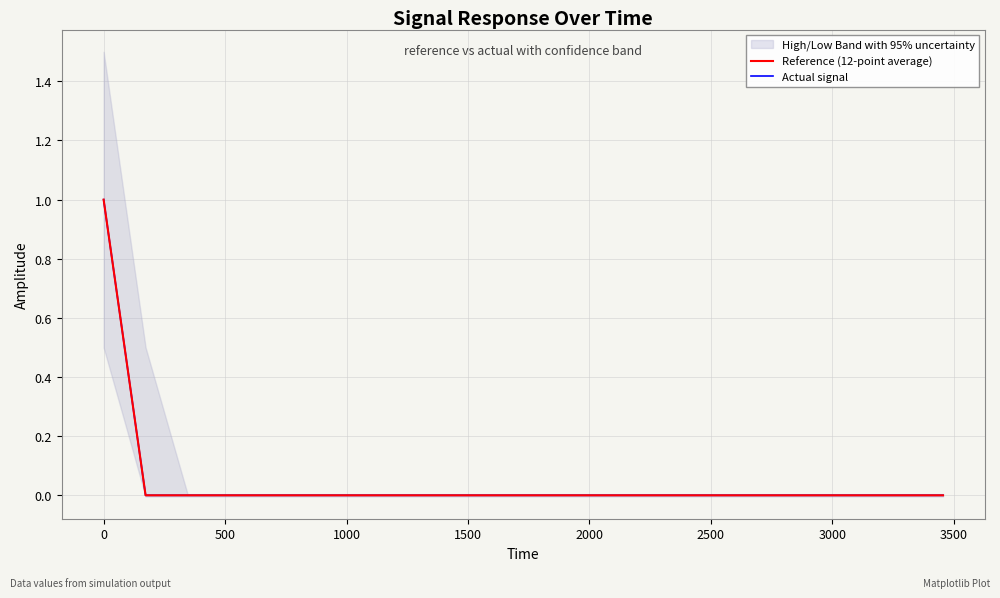

What is the difference between the maximum and minimum values in the Actual signal series?

1.0